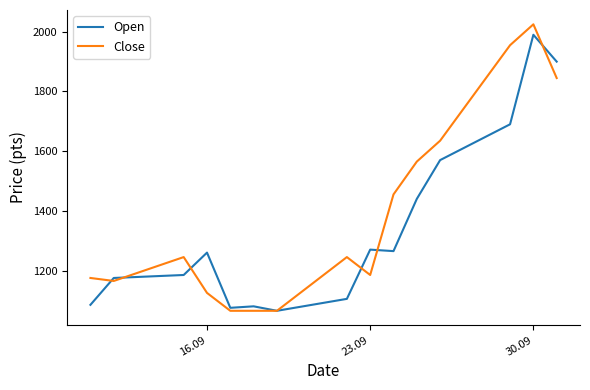

In Close, how many points are higher than both neighbors (excluding endpoints)?

3